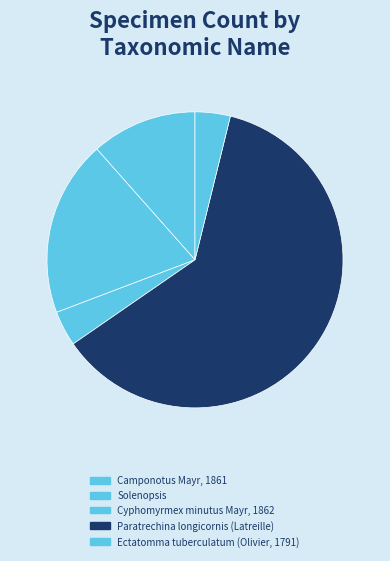

Does Paratrechina longicornis (Latreille) account for over 50% of the chart?

Yes